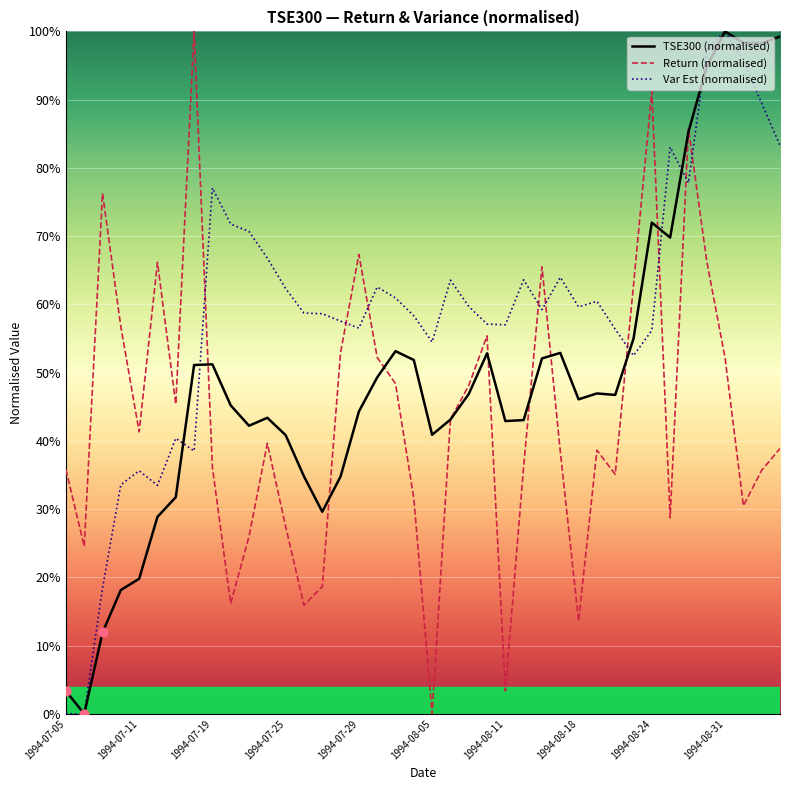

What are all the series names shown in the legend?

TSE300 (normalised), Return (normalised), Var Est (normalised)